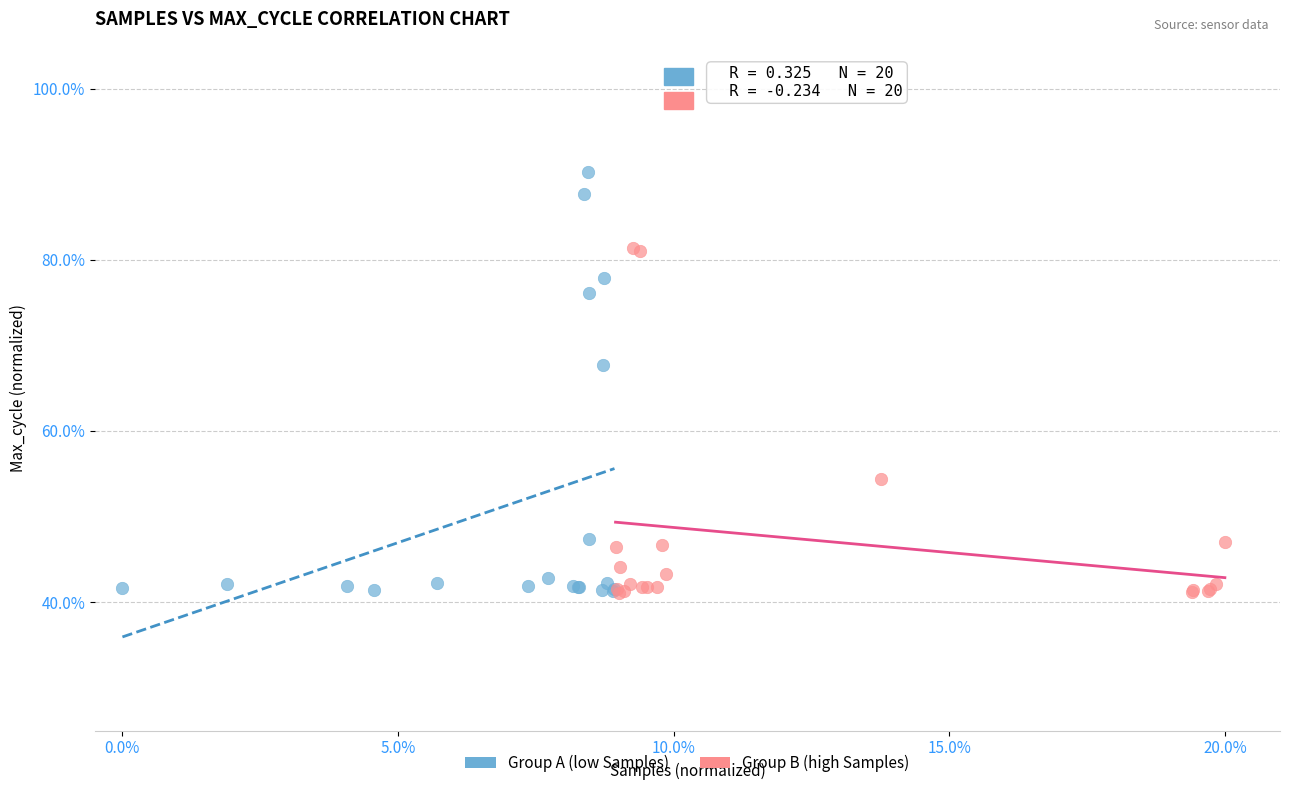

Which series contains the highest Y value?

Group A (low Samples)